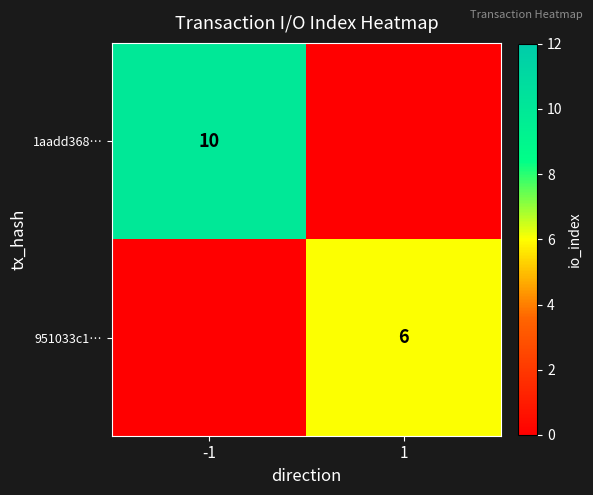

The 1aadd368… series shows 10 at -1. True or false?

True